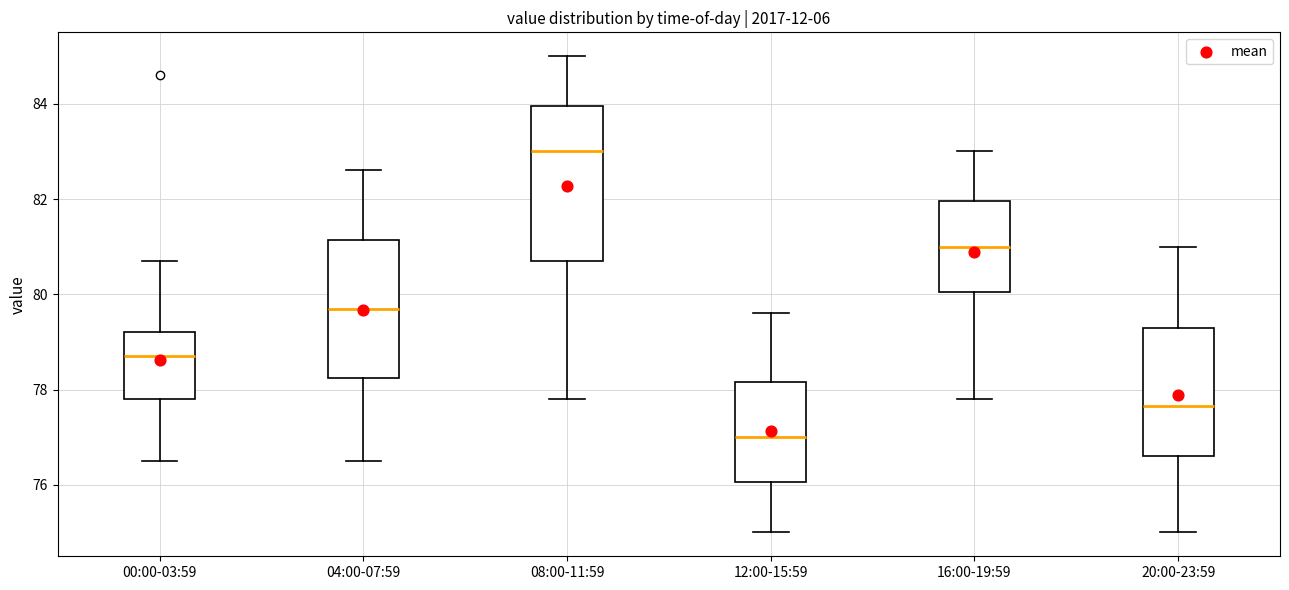

Which box is the tallest, from its lower edge to its upper edge?

08:00-11:59